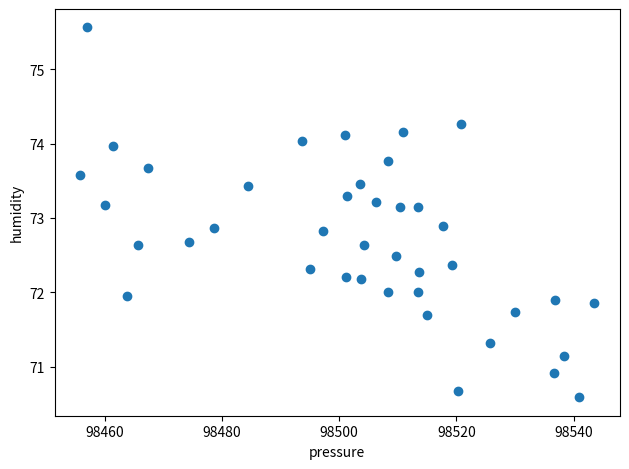

What is the range of Y values (max minus min)?

5.0